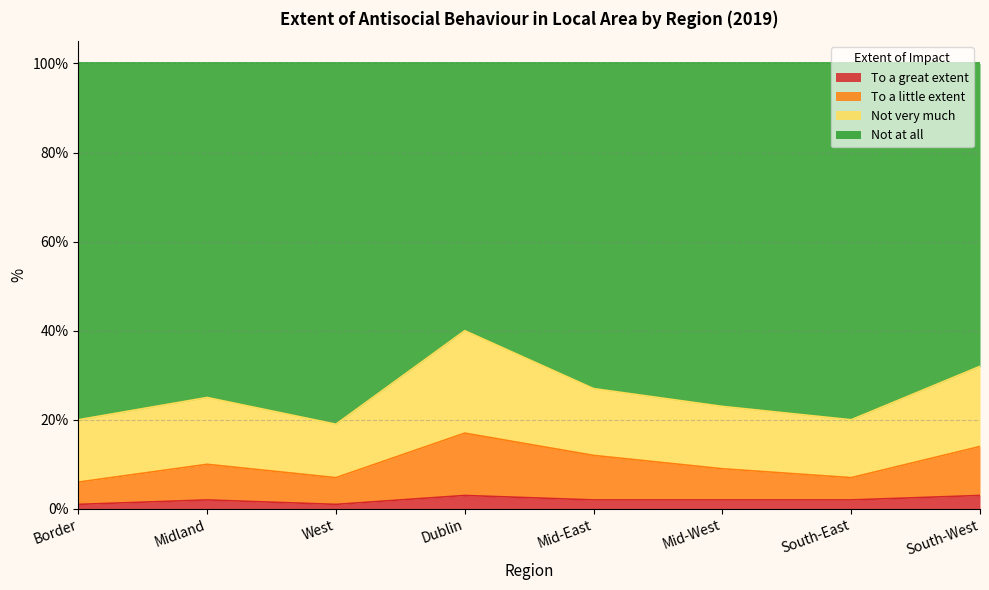

What is the highest value of the To a great extent series?

3